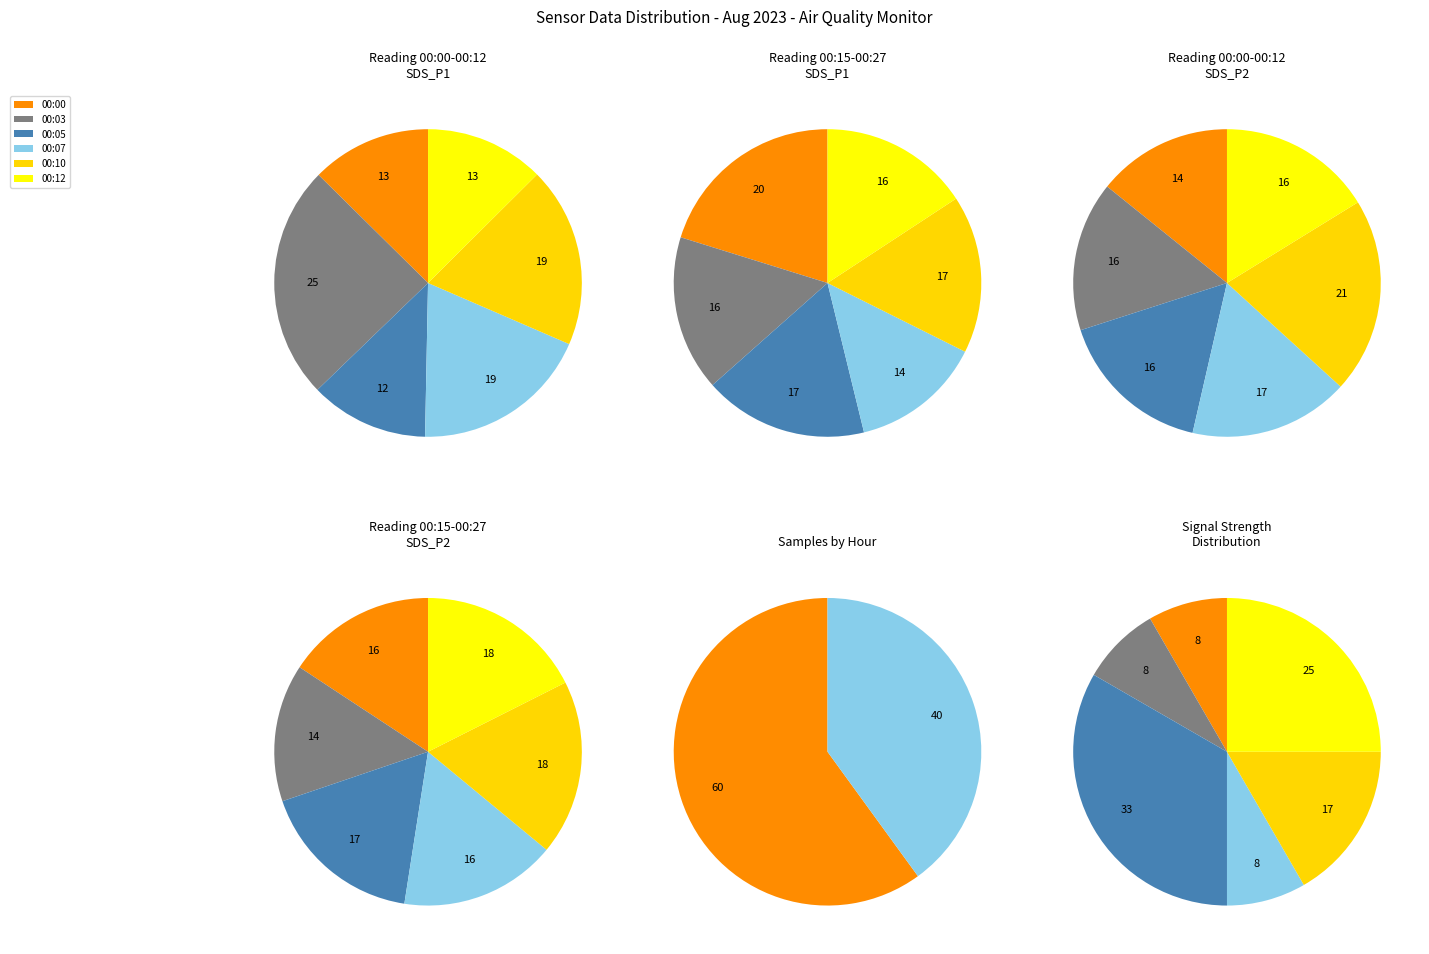

Is there a majority slice in this chart?

No